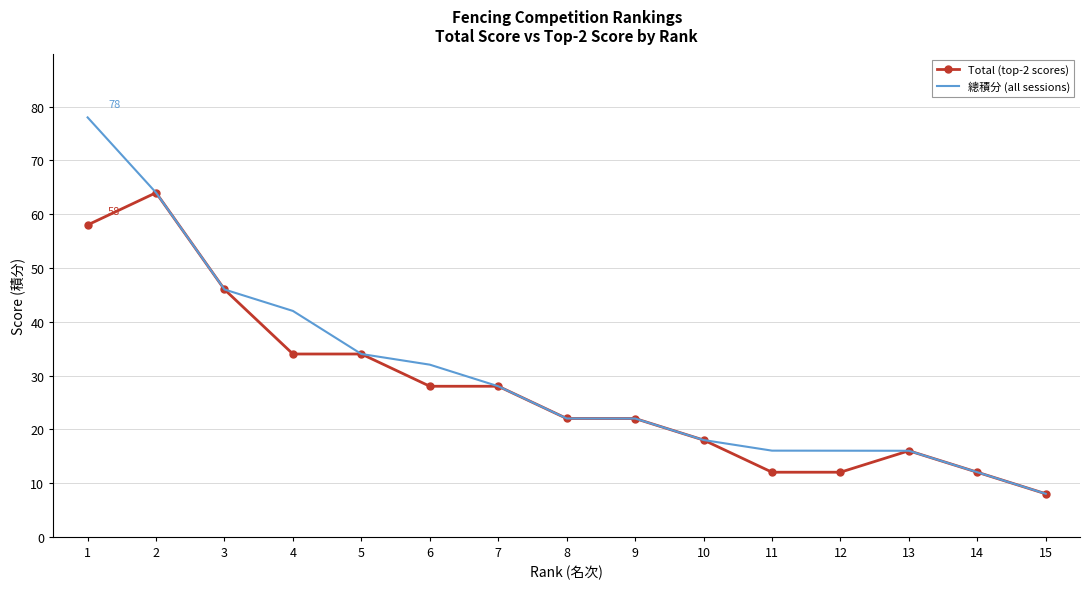

How many categories are shown in the chart?

15